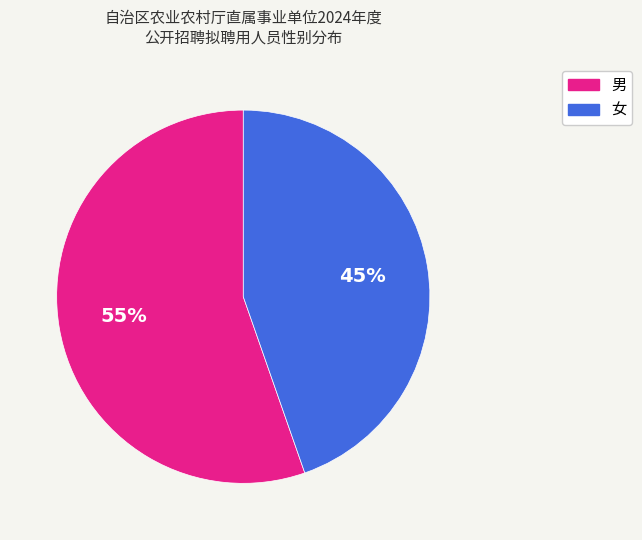

How many segments does this pie chart have?

2